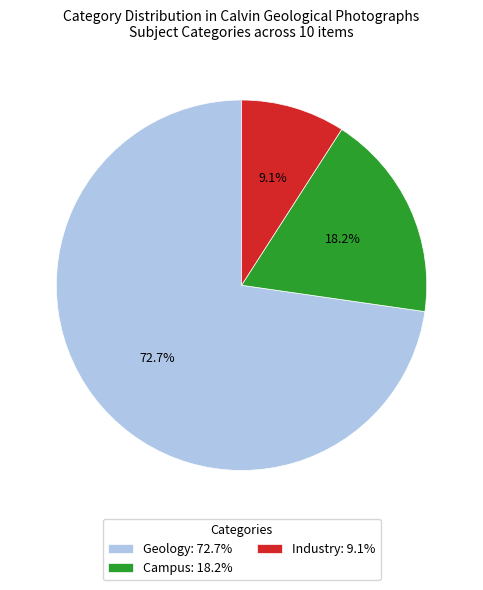

To the nearest percent, what is the average slice percentage?

33%